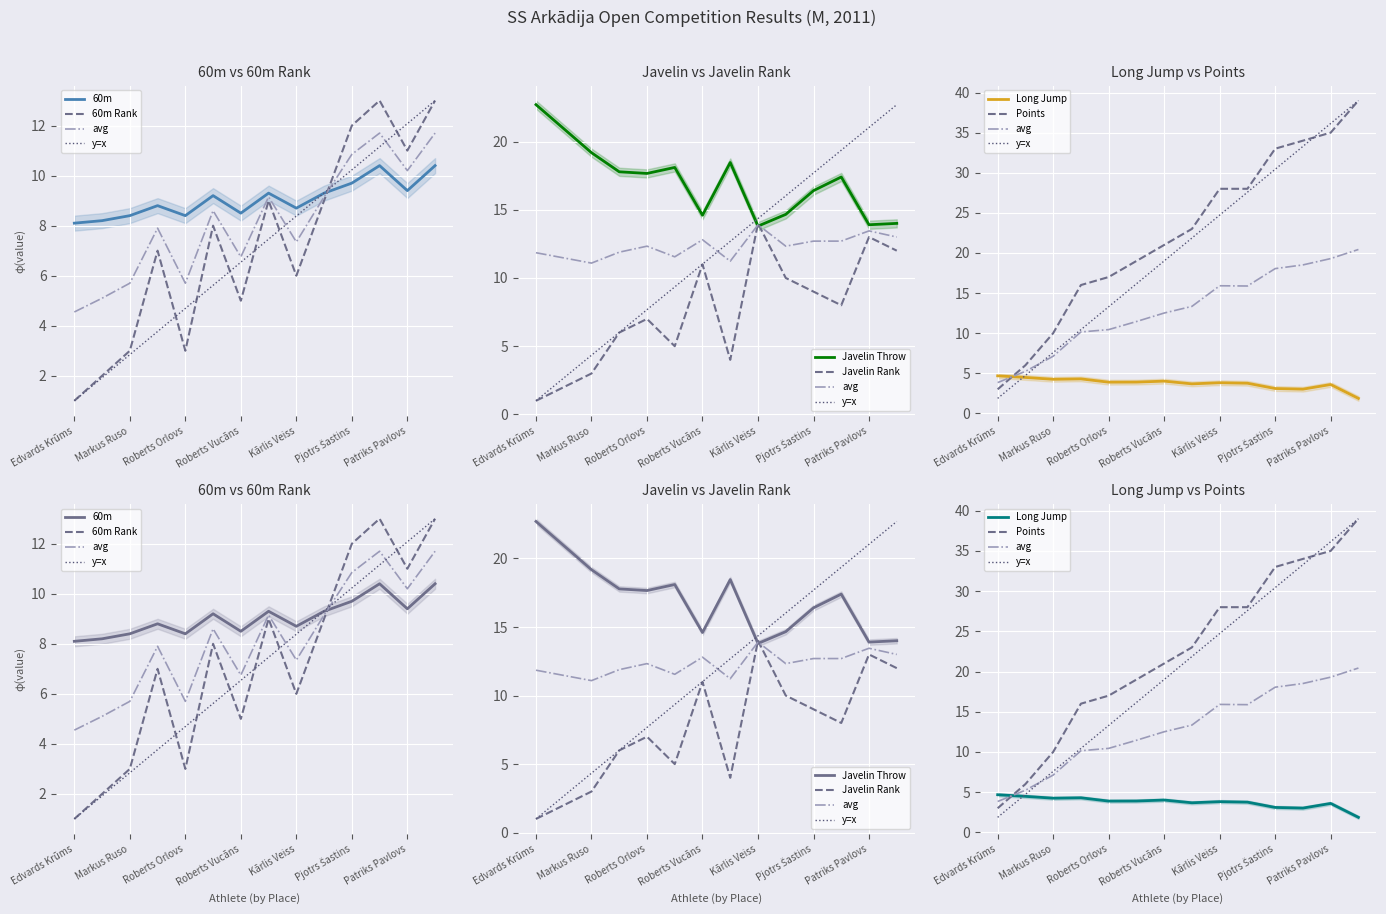

Is this an area chart (filled region under the line)?

No